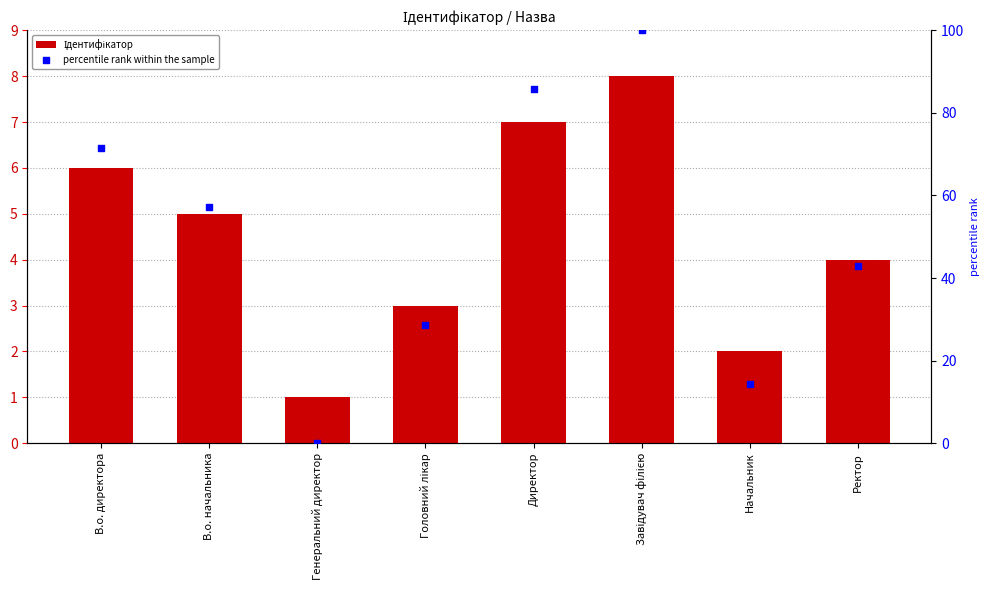

Which series reaches the maximum Y coordinate?

percentile rank within the sample